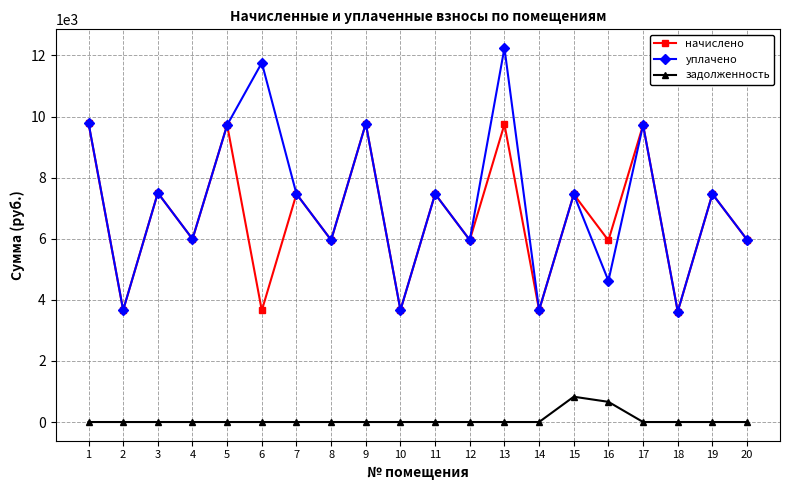

What is the value of the уплачено point at the 2nd from the left?

3663.4